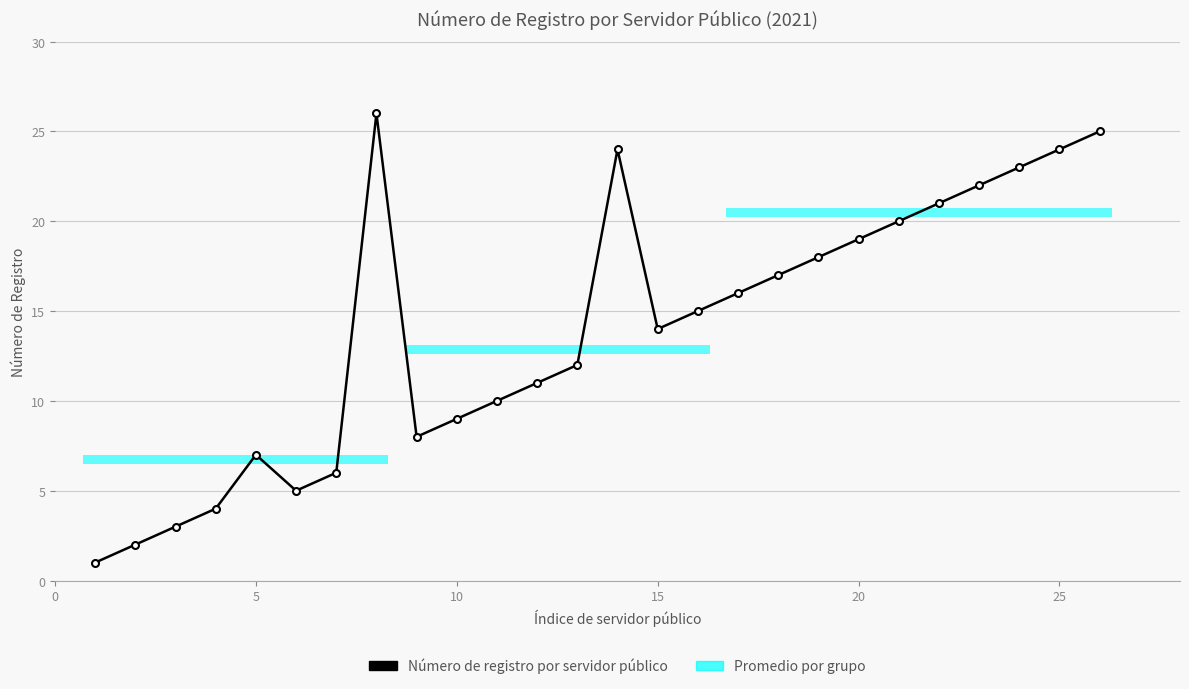

What is the smallest value displayed?

1